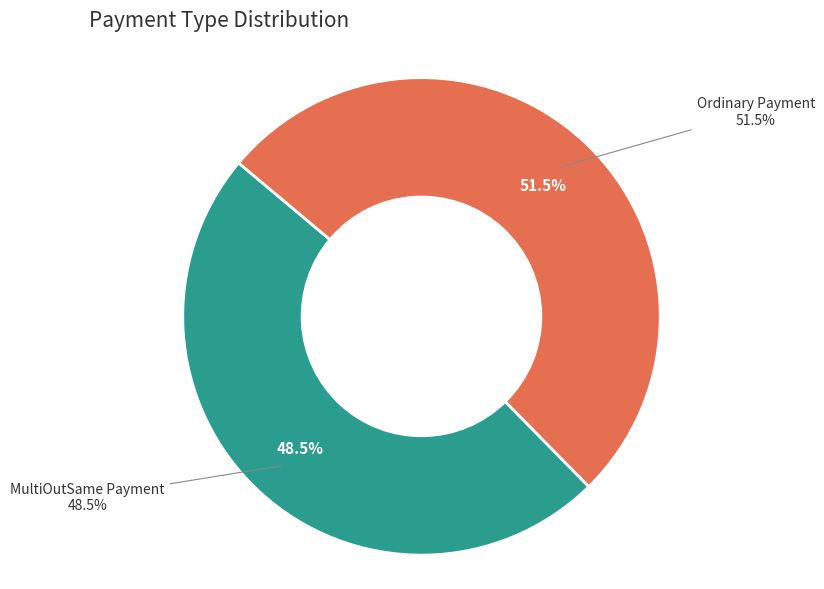

Rank the categories by value from highest to lowest.

Ordinary Payment, MultiOutSame Payment